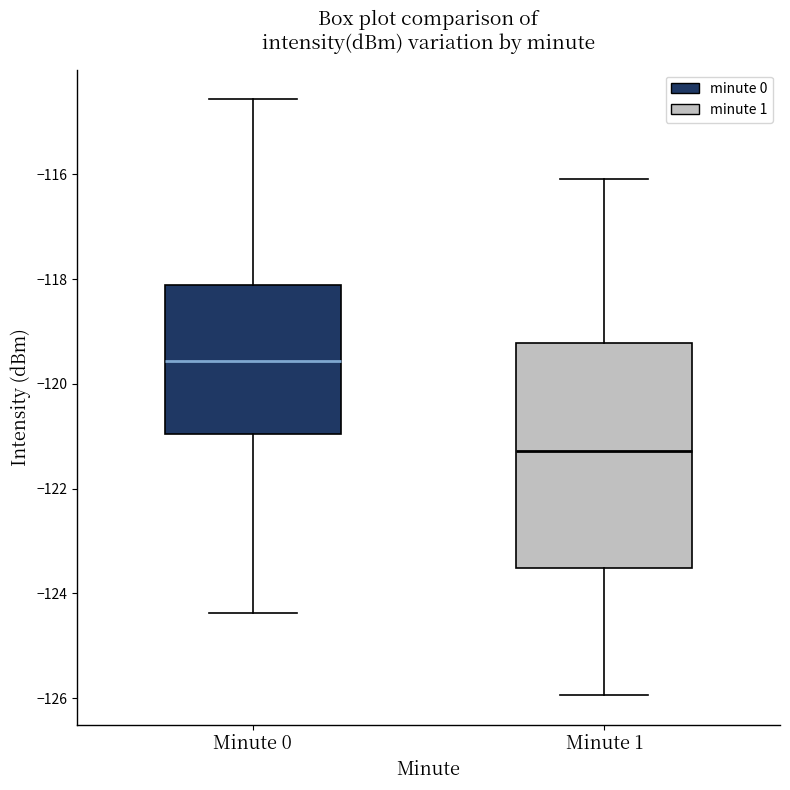

Reading left to right, read every box against the y-axis: the position of its median line, the range the box covers, and the ends of its whiskers. The values are not printed on the chart, so give them approximately, as read against the axis.

Minute 0: median -119.6, box -121.0 to -118.2, whiskers -124.4 to -114.6
Minute 1: median -121.2, box -123.6 to -119.2, whiskers -126.0 to -116.0